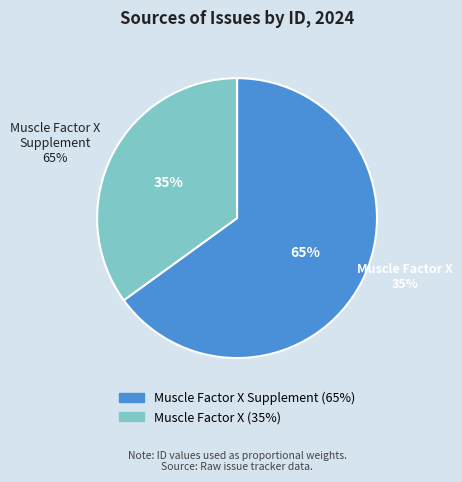

What percentage is the Muscle Factor X Supplement slice, to the nearest percent?

65%